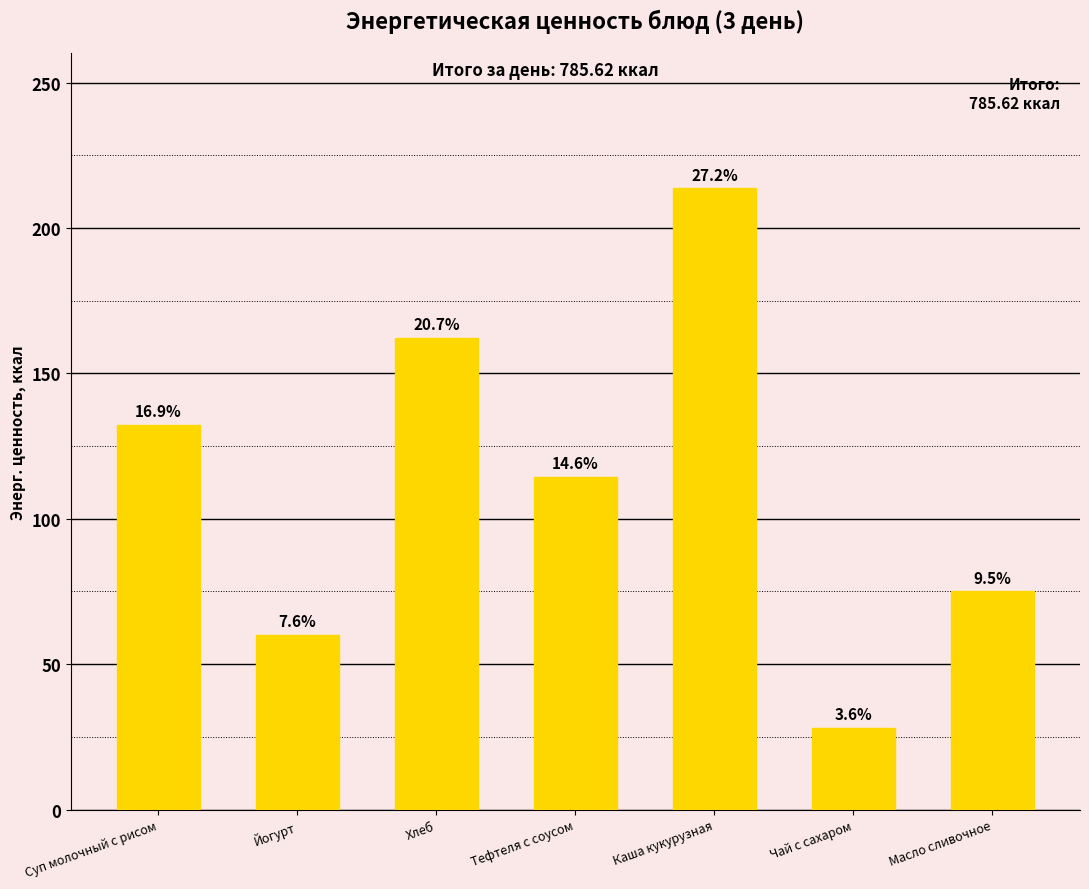

Which category has the highest value across all series?

Каша кукурузная